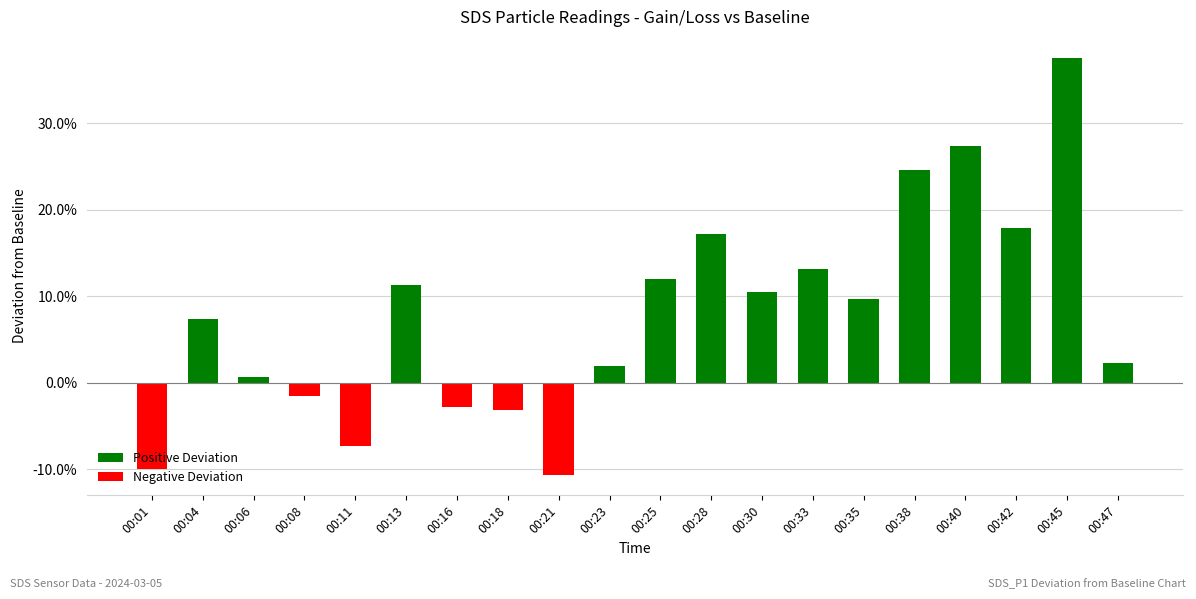

At which label does Positive Deviation reach its peak?

00:45